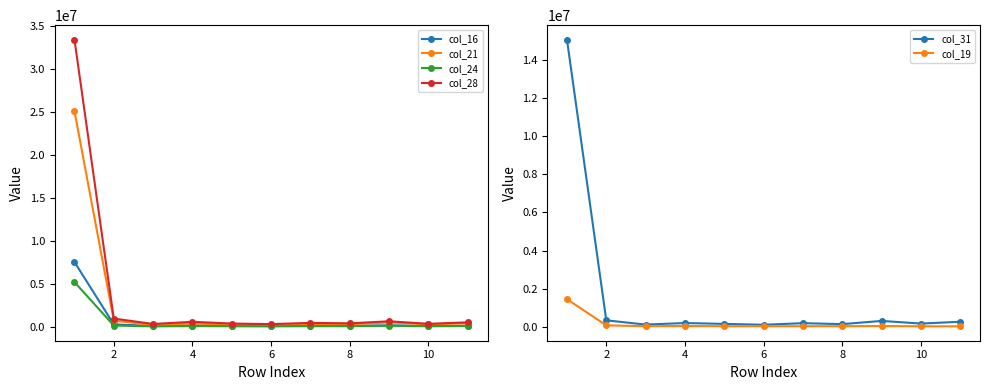

Reading left to right, transcribe all the data shown in this chart.

col_16: 7547924	266907	91606	129495	84346	79270	118375	109730	157534	86546	94238
col_21: 25132062	714792	182985	363927	255110	205429	296950	294047	496076	278883	390483
col_24: 5203927	138356	39537	72010	55763	39960	61587	57235	117601	50055	85257
col_28: 33464909	952005	319712	572411	369127	305396	447796	394749	633381	338853	510946
col_31: 15083792	332065	108690	188942	145354	99038	182615	131810	301107	161303	256970
col_19: 1444364	68257	22886	33098	22354	21255	24035	23265	32047	18662	14067